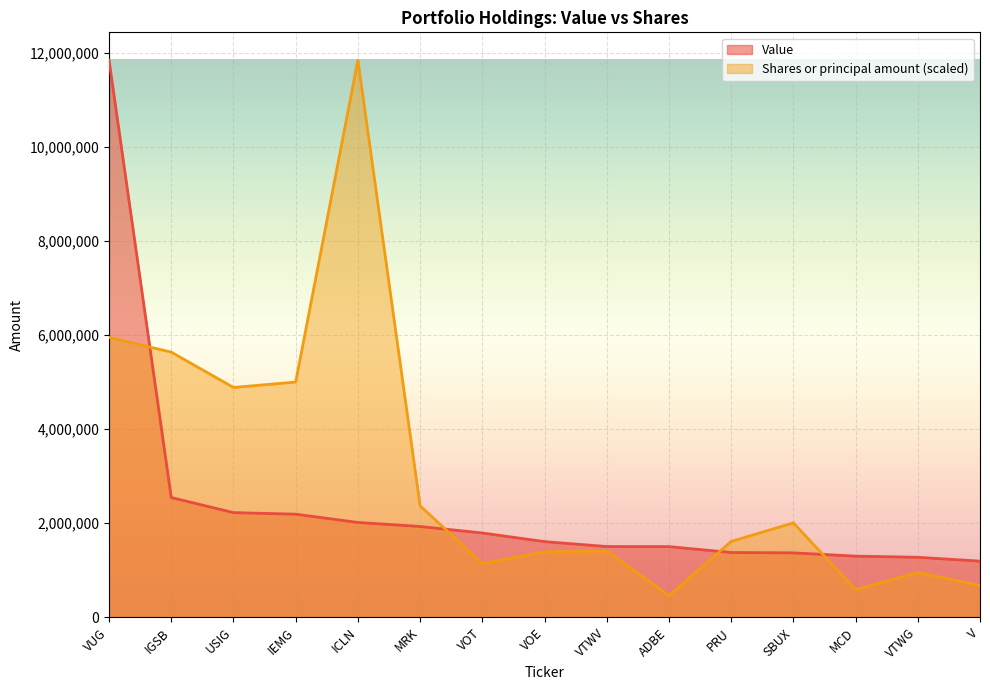

Where do Shares or principal amount and Value first cross each other?

VUG and IGSB